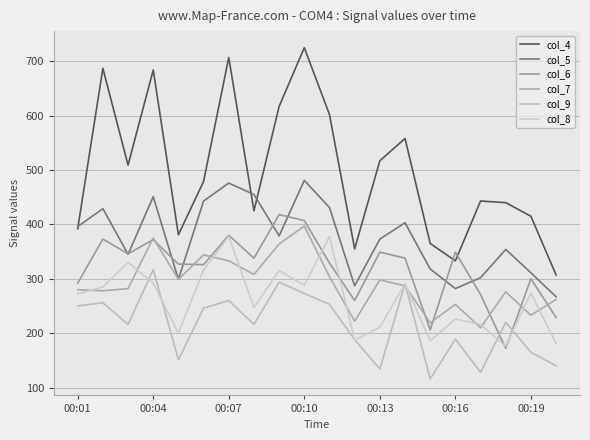

What is the sum of all col_8 values?

5249